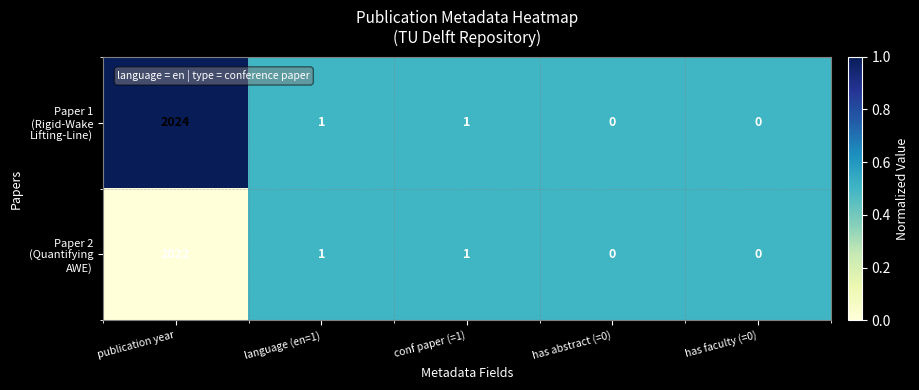

What is the greatest value displayed?

2024